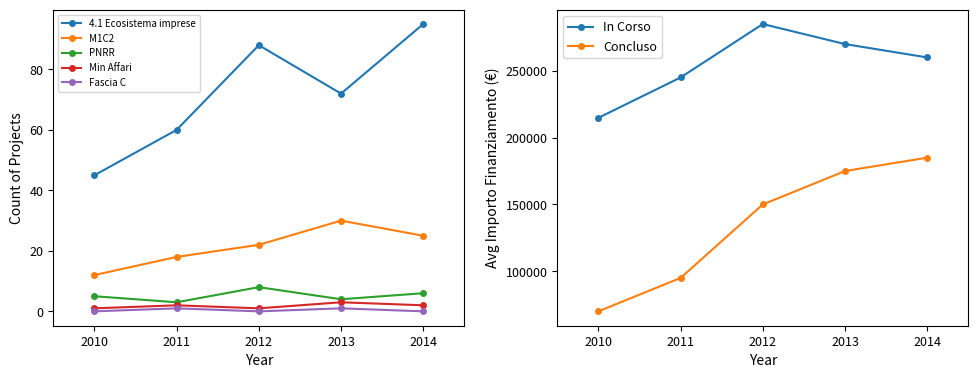

True or false: Min Affari has more than 0 interior local peaks.

True